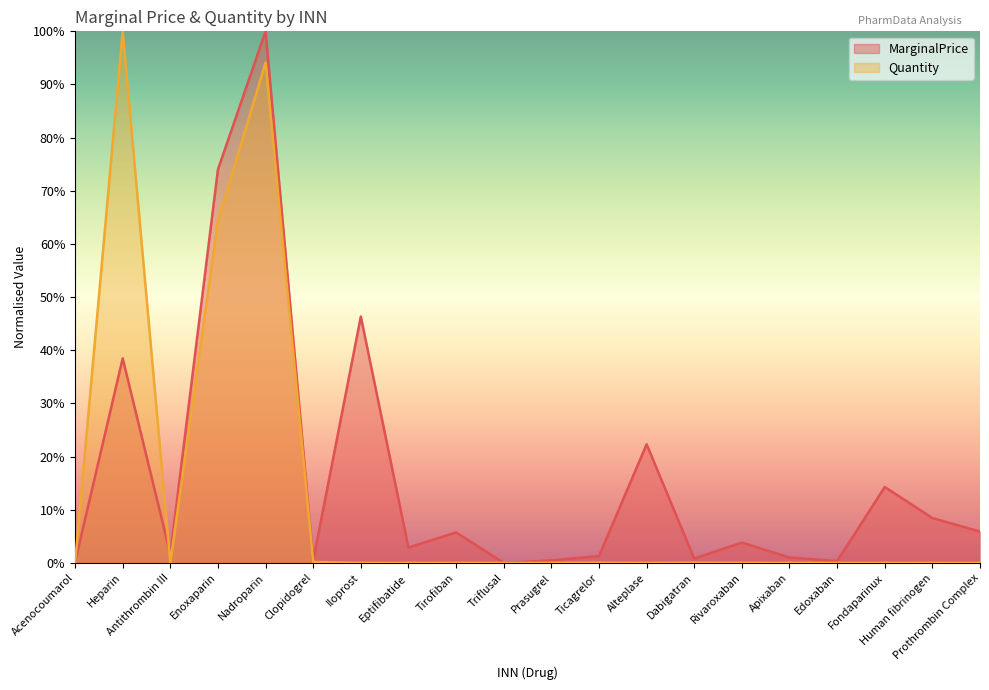

List the labels in order of MarginalPrice value, smallest first.

Triflusal, Acenocoumarol, Edoxaban, Clopidogrel, Prasugrel, Dabigatran, Apixaban, Ticagrelor, Antithrombin III, Eptifibatide, Rivaroxaban, Tirofiban, Prothrombin Complex, Human fibrinogen, Fondaparinux, Alteplase, Heparin, Iloprost, Enoxaparin, Nadroparin